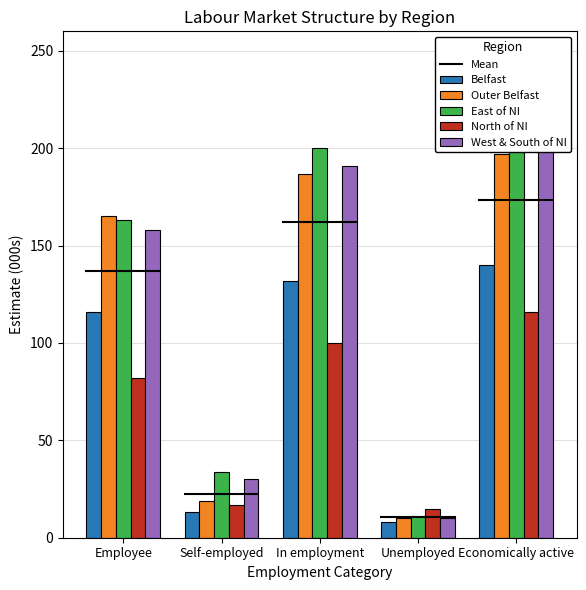

At how many categories does at least one series exceed 140?

3